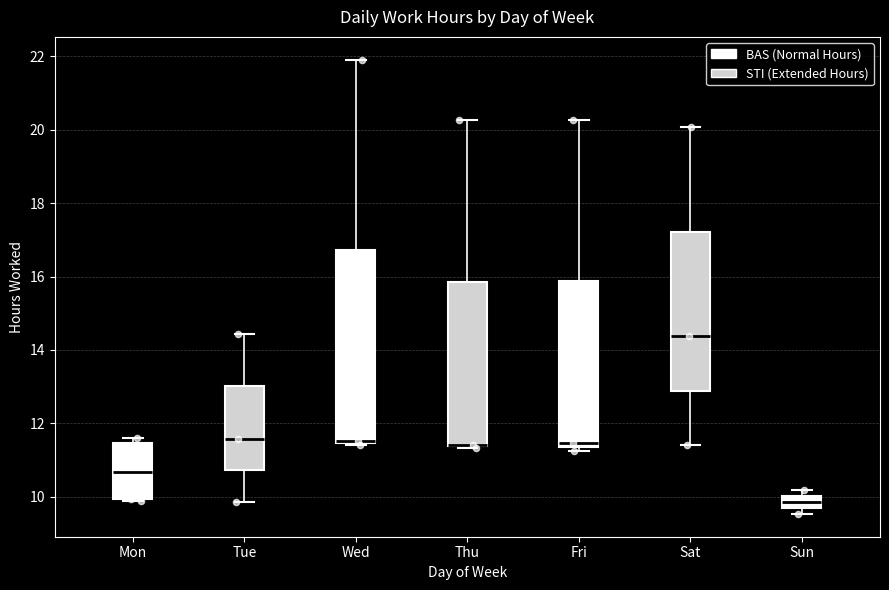

Reading left to right, transcribe this box plot: for each box, give where its median line is, the range the box spans, and where its two whiskers end, as read against the y-axis. The values are not printed on the chart, so give them approximately, as read against the axis.

Mon: median 10.6, box 10.0 to 11.4, whiskers 9.8 to 11.6
Tue: median 11.6, box 10.8 to 13.0, whiskers 9.8 to 14.4
Wed: median 11.6, box 11.4 to 16.8, whiskers 11.4 to 22.0
Thu: median 11.4 (drawn on the box's lower edge), box 11.4 to 15.8, whiskers 11.4 to 20.2
Fri: median 11.4 (just above the box's lower edge), box 11.4 to 15.8, whiskers 11.2 to 20.2
Sat: median 14.4, box 12.8 to 17.2, whiskers 11.4 to 20.0
Sun: median 9.8, box 9.6 to 10.0, whiskers 9.6 (below the box's lower edge) to 10.2